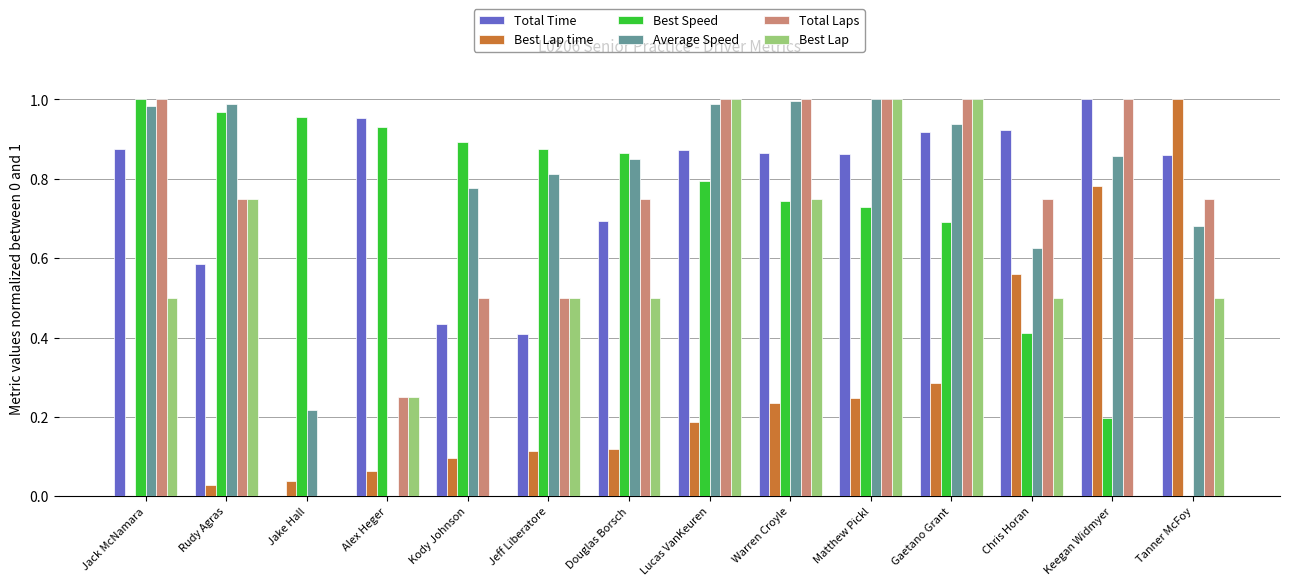

What is the sum of all Best Lap time values?

3.8